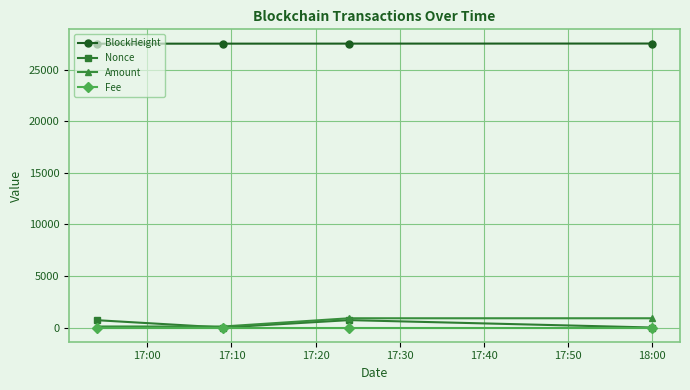

True or false: Nonce and BlockHeight cross at least once.

False